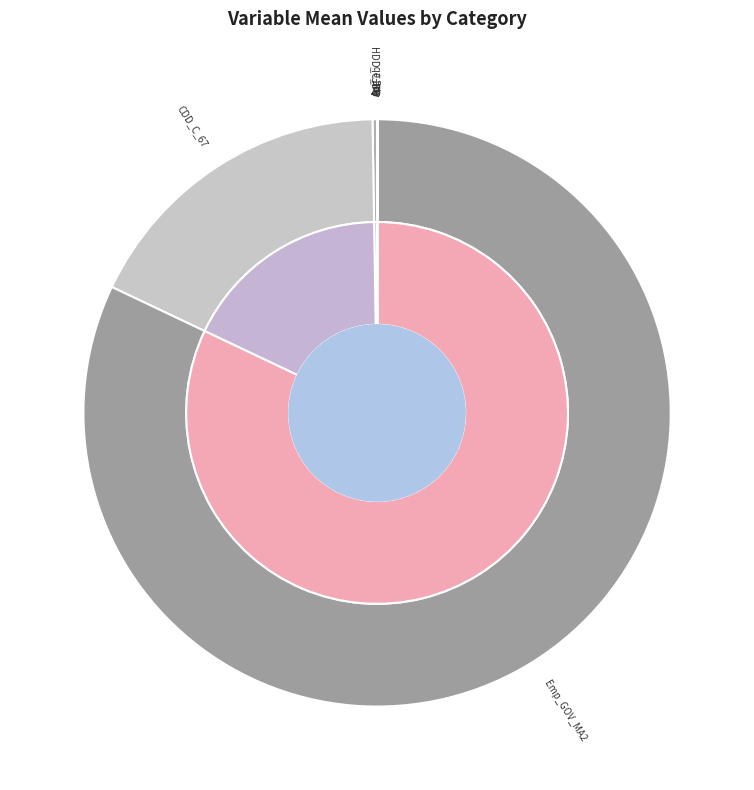

Which category has the smallest portion of the pie?

CalFeb